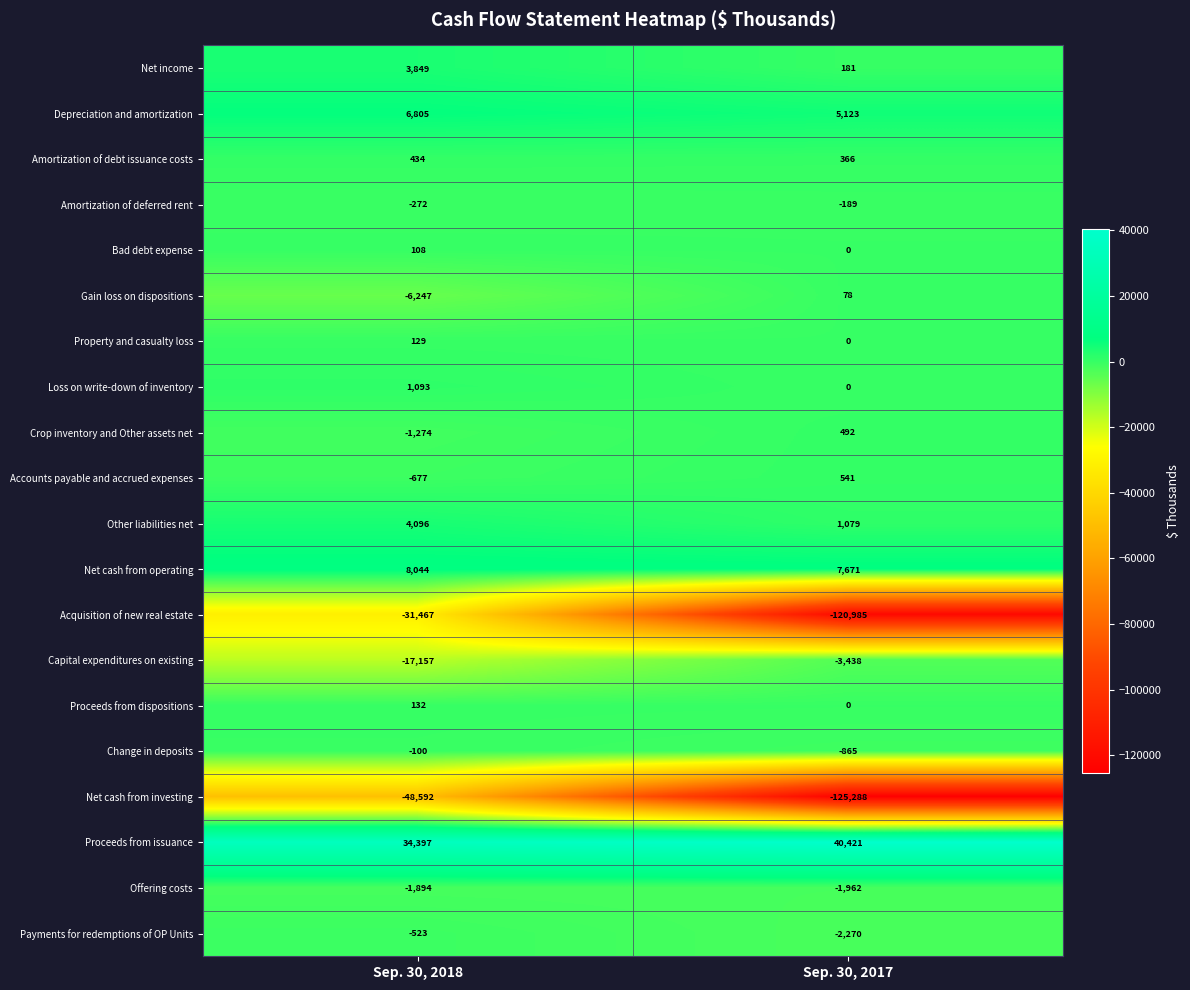

Which category has the lowest value across all series?

Sep. 30, 2017